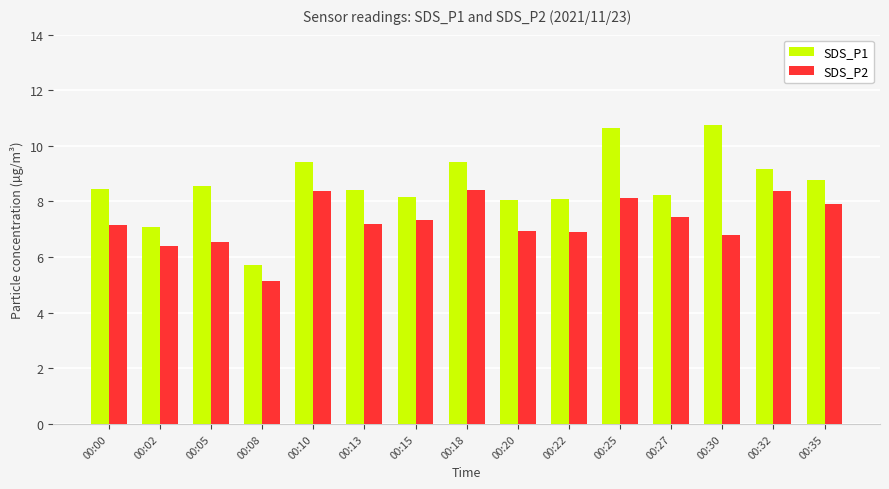

What is the difference between the highest and lowest values at 00:00?

1.3